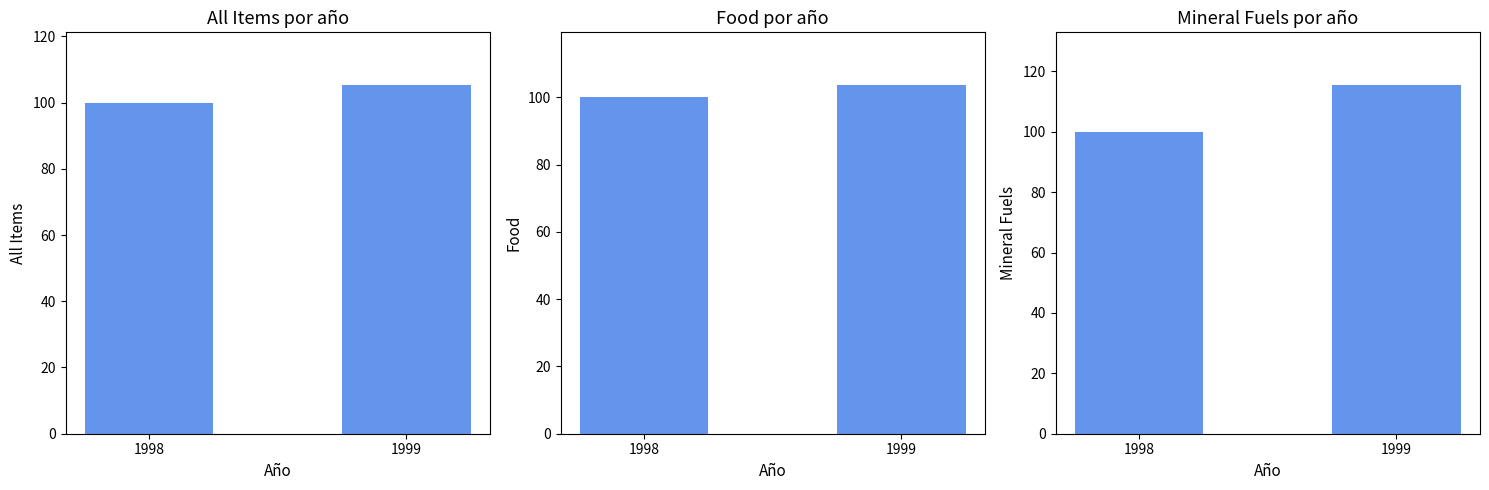

Which series has the largest total across all categories?

Mineral Fuels